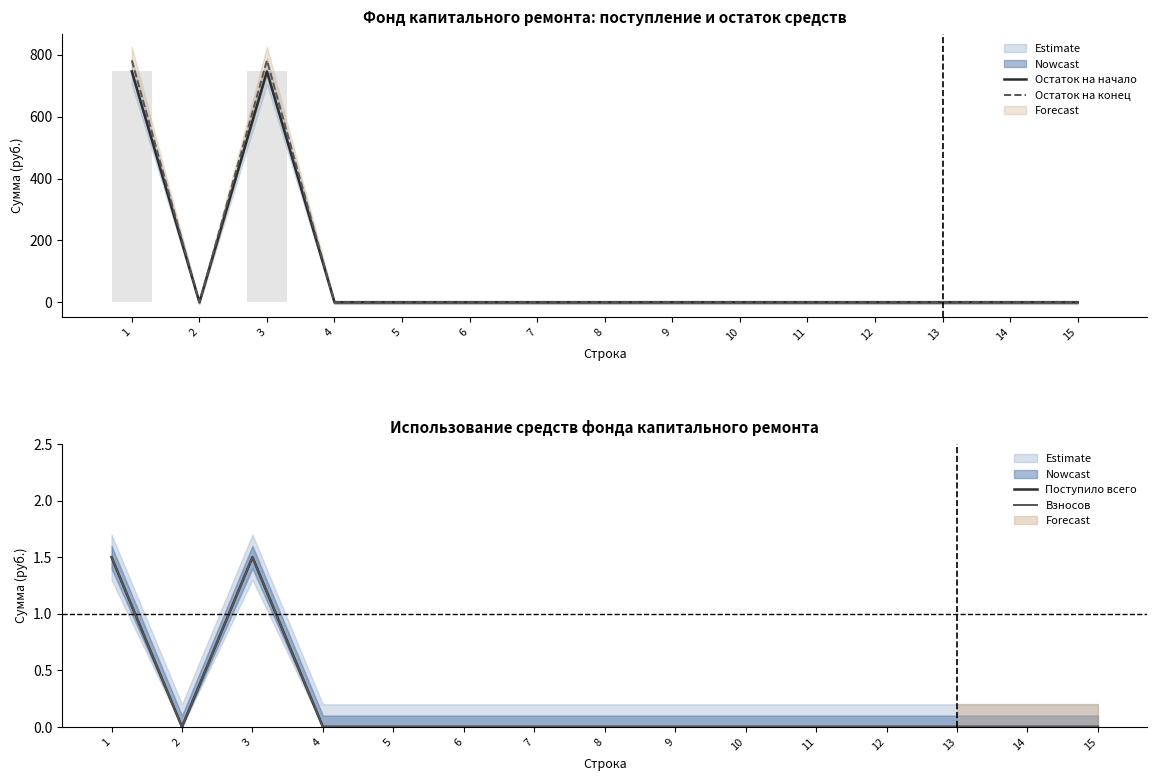

Is it true that Поступило всего equals 0.8 at 4?

False